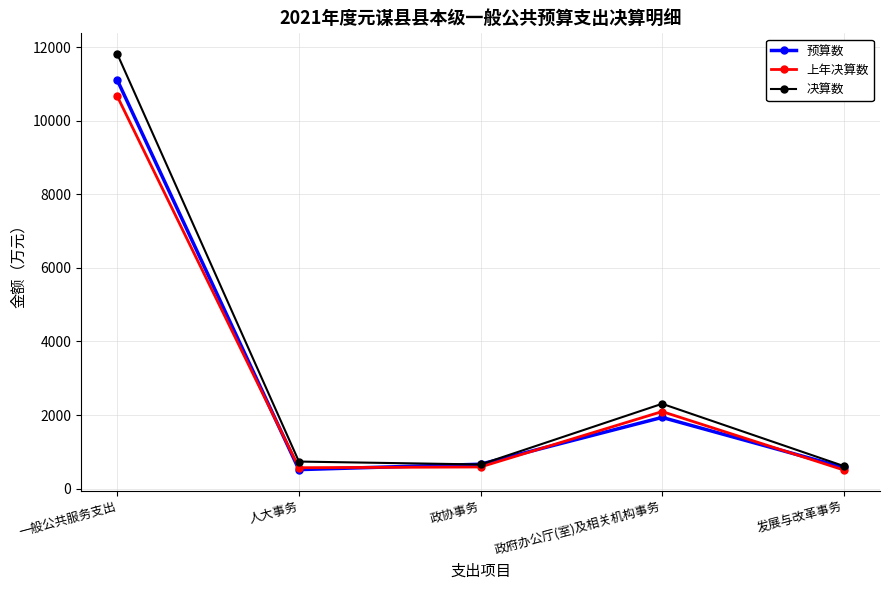

List the series in order of their overall mean, lowest first.

上年决算数, 预算数, 决算数